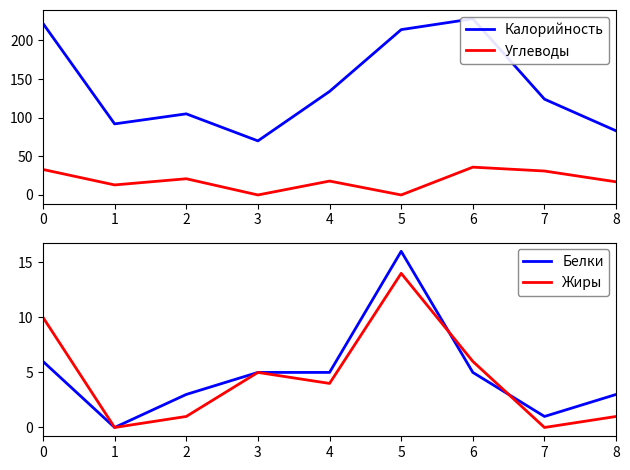

Which series has the largest total across all categories?

Калорийность